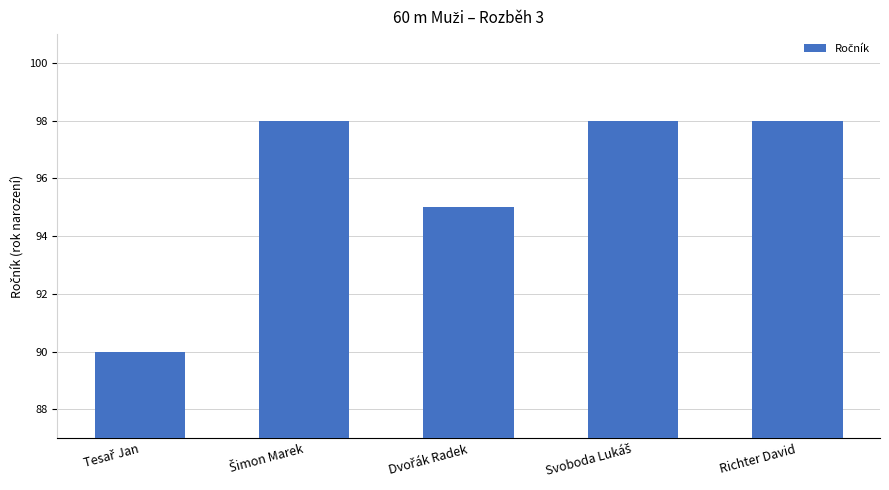

What is the label of the 5th bar from the left?

Richter David